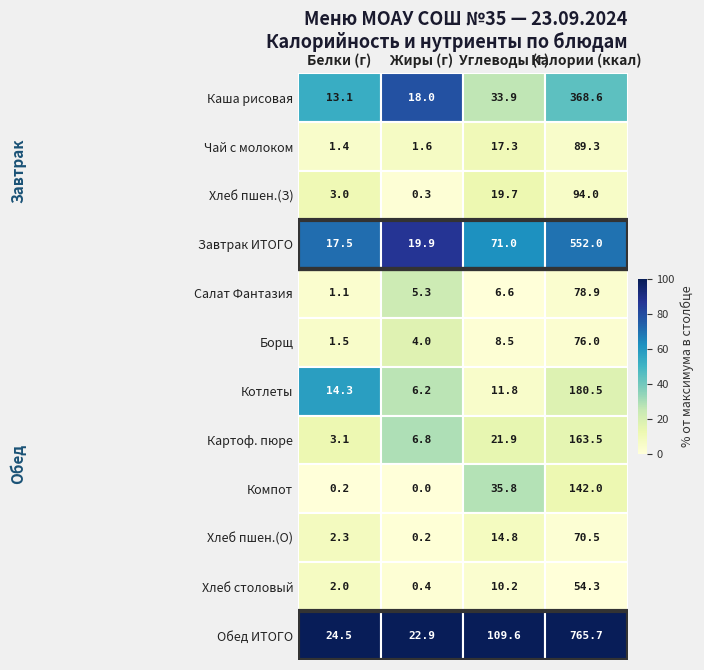

Which series has the largest total across all categories?

Обед ИТОГО